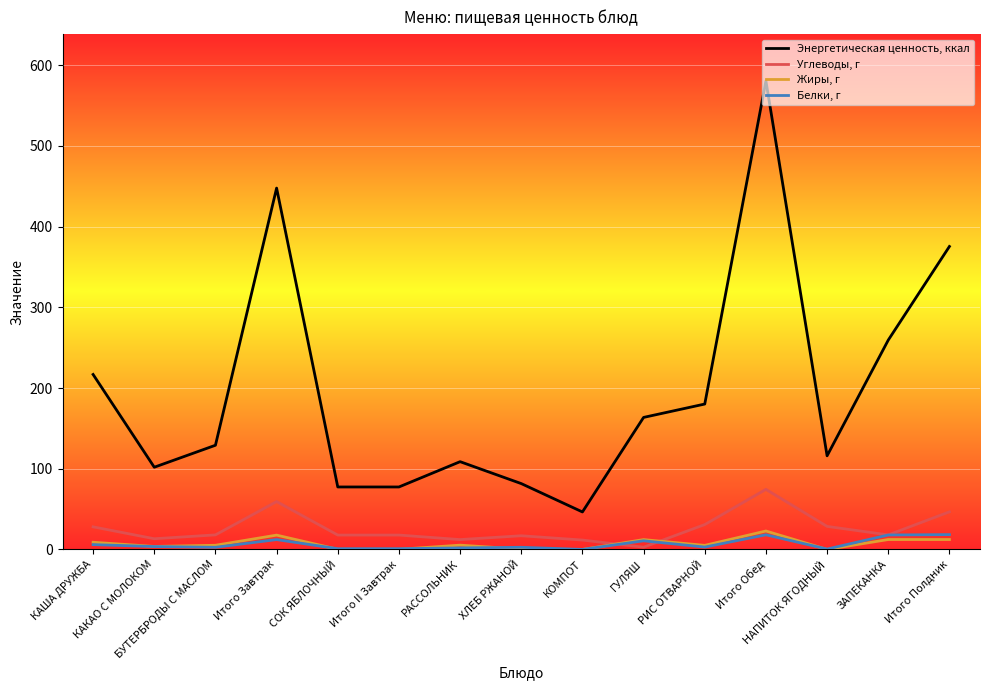

Read the Углеводы, г value at ГУЛЯШ.

2.8